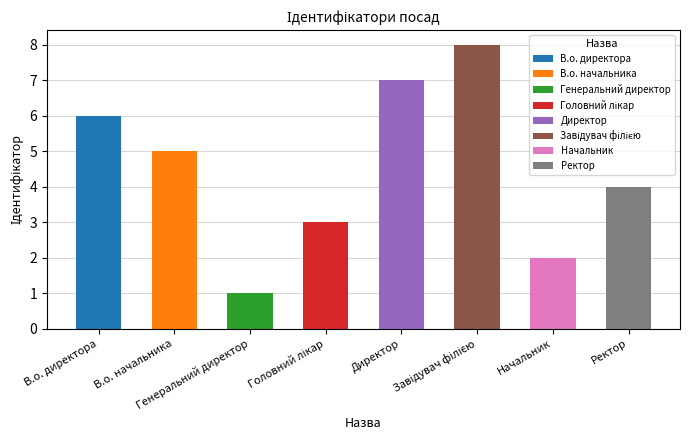

What is the label of the 8th bar from the right?

В.о. директора